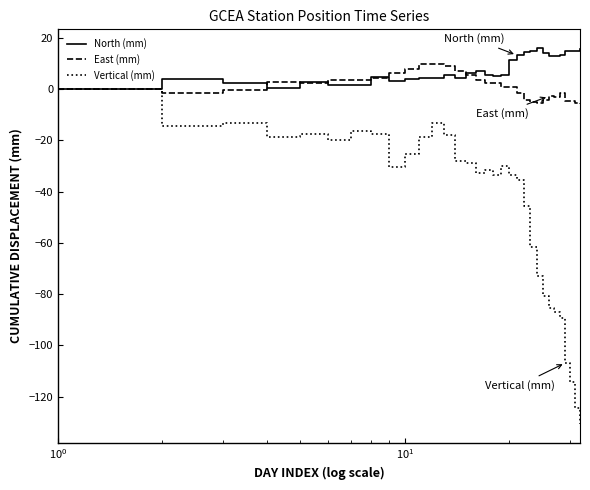

What is the smallest value displayed?

-130.6